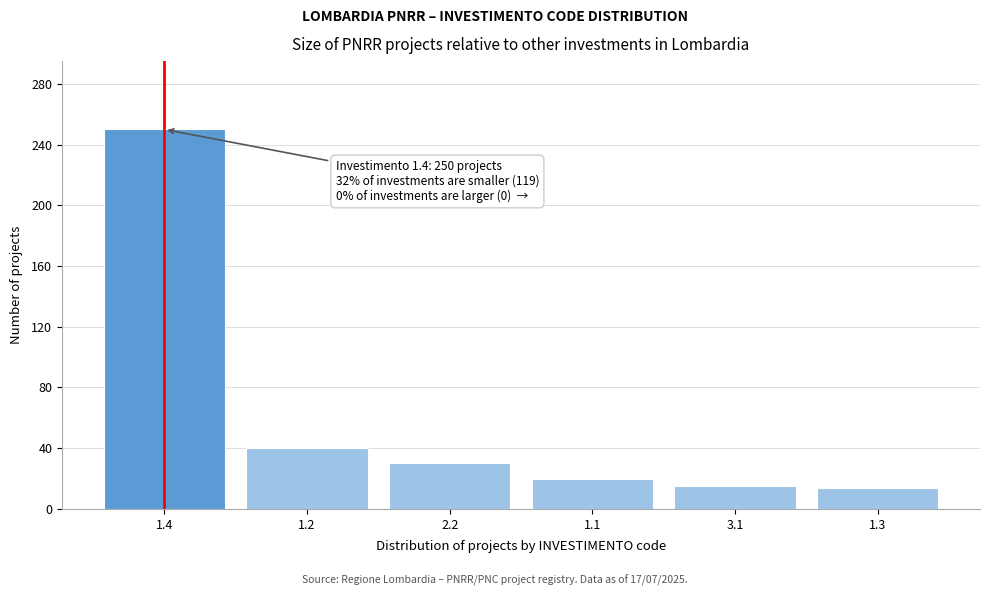

What is the difference between the maximum and minimum values?

236